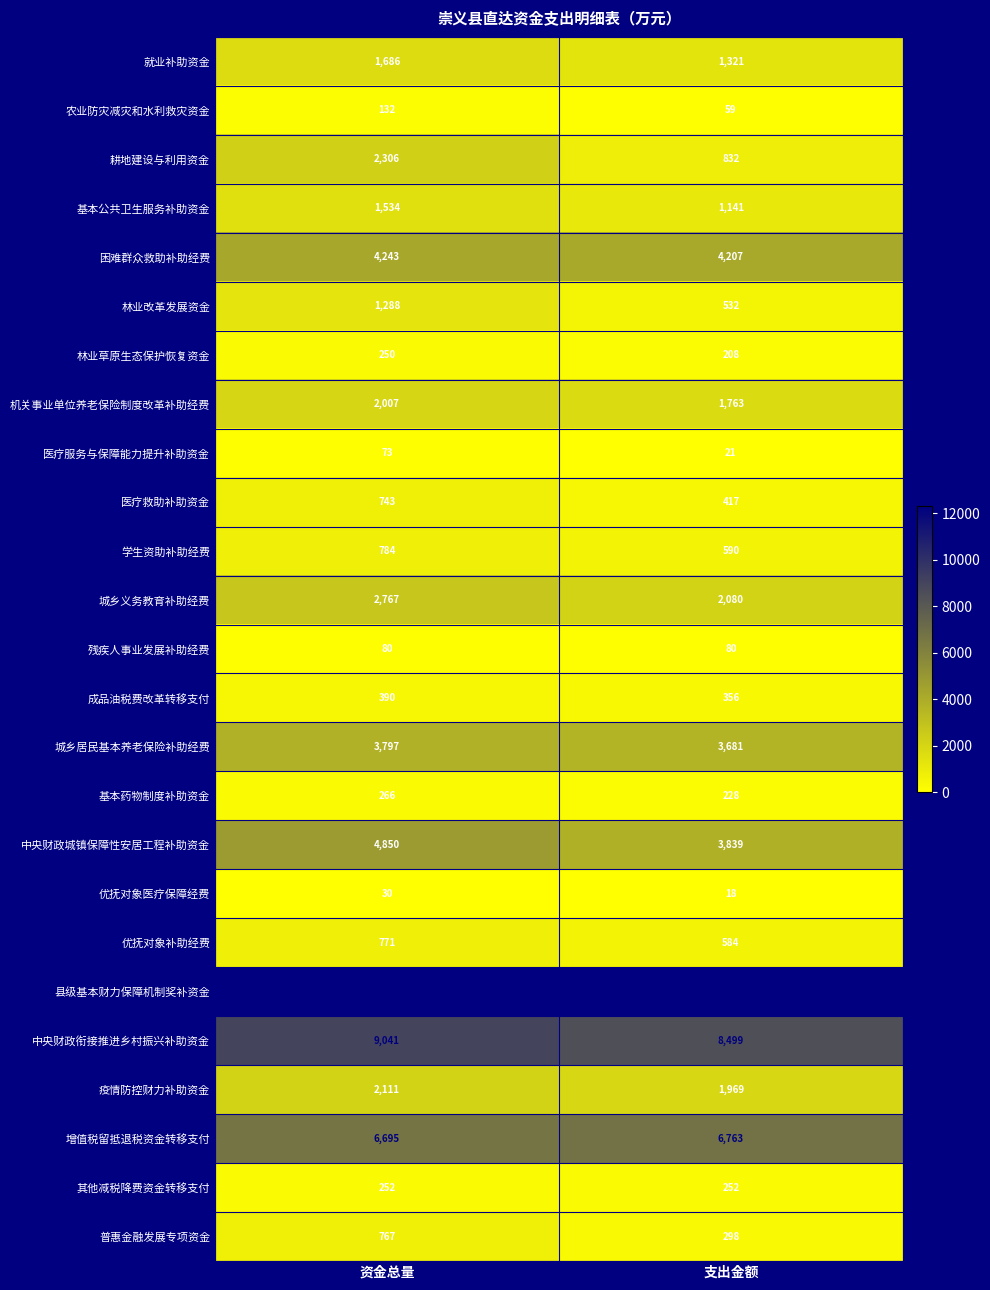

At how many categories does at least one series exceed 1046?

2